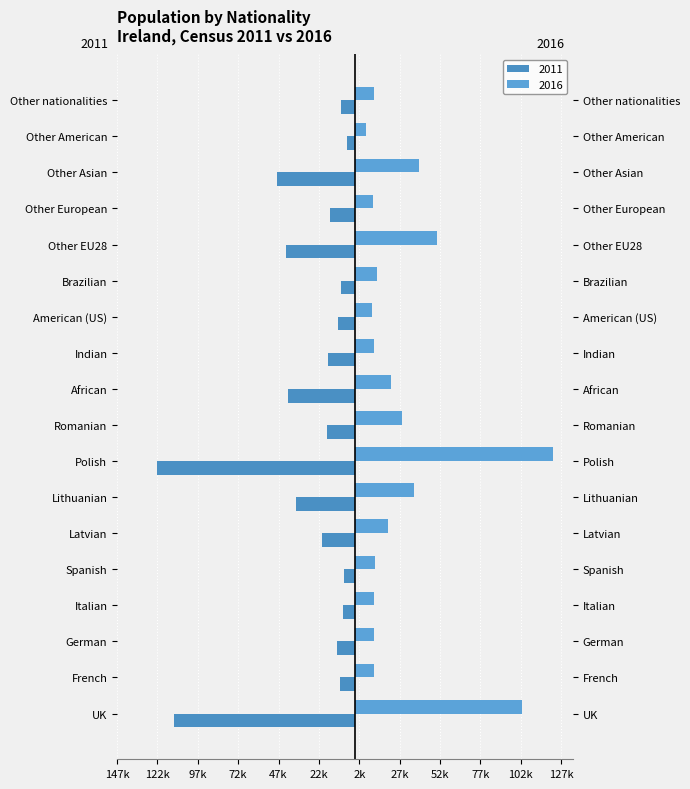

List the series in order of their peak value, highest first.

2016, 2011